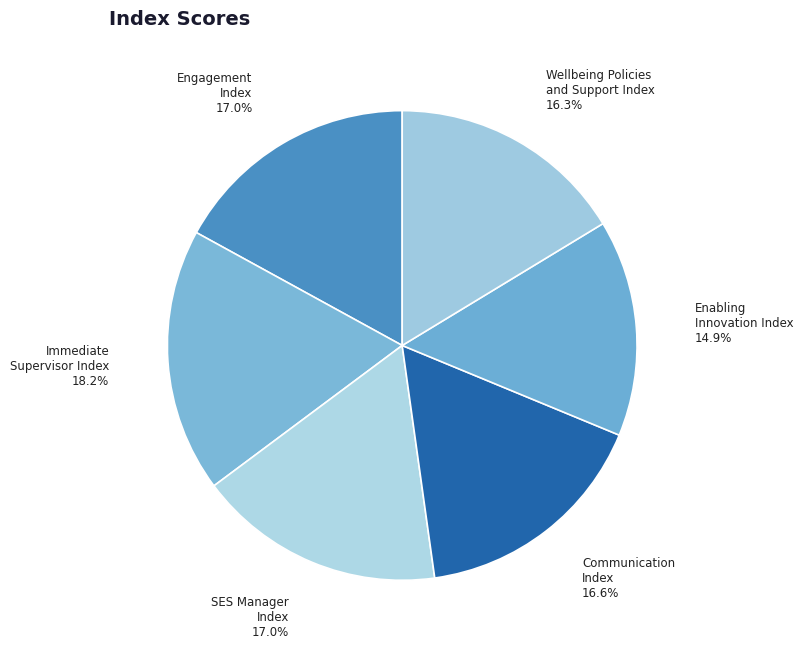

Does Engagement Index represent more than half of the total?

No